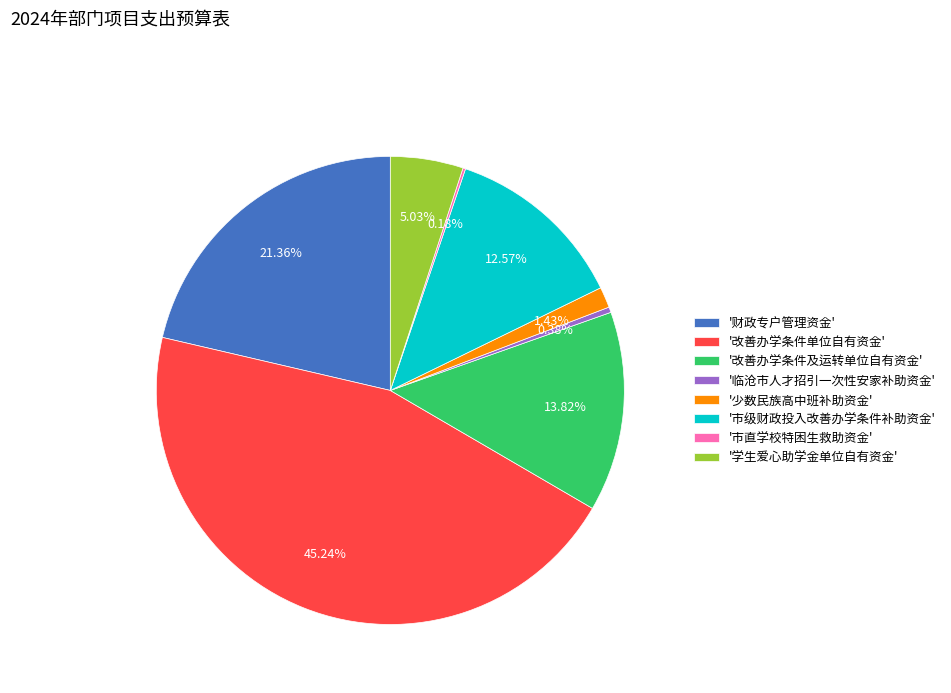

Do '改善办学条件单位自有资金' and '少数民族高中班补助资金' together represent more than half of the pie?

No